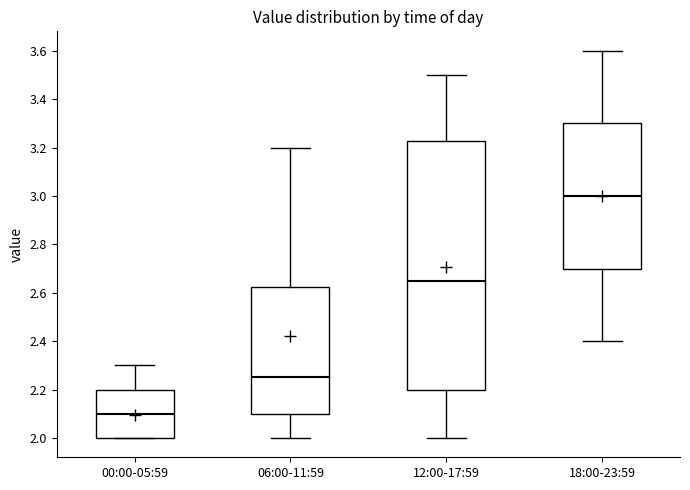

Where is the upper edge of the box for 18:00-23:59 on the y-axis? The values are not printed on the chart, so give them approximately, as read against the axis.

3.30